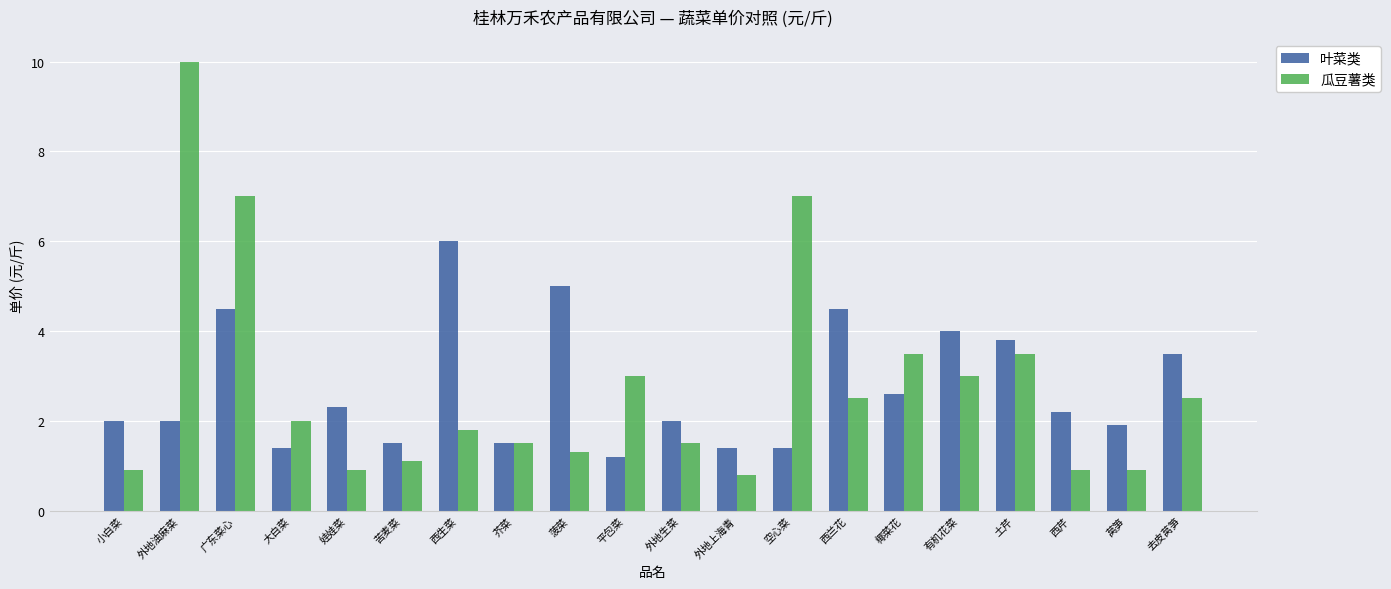

List the series in order of their peak value, lowest first.

叶菜类, 瓜豆薯类